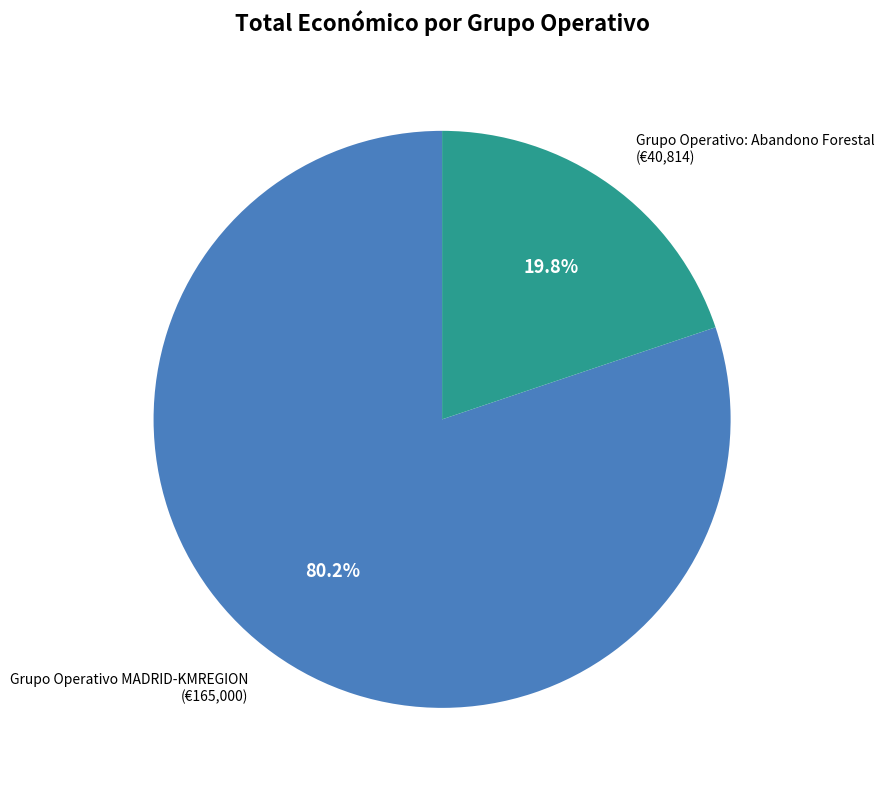

Is there any slice that represents more than half of the pie?

Yes